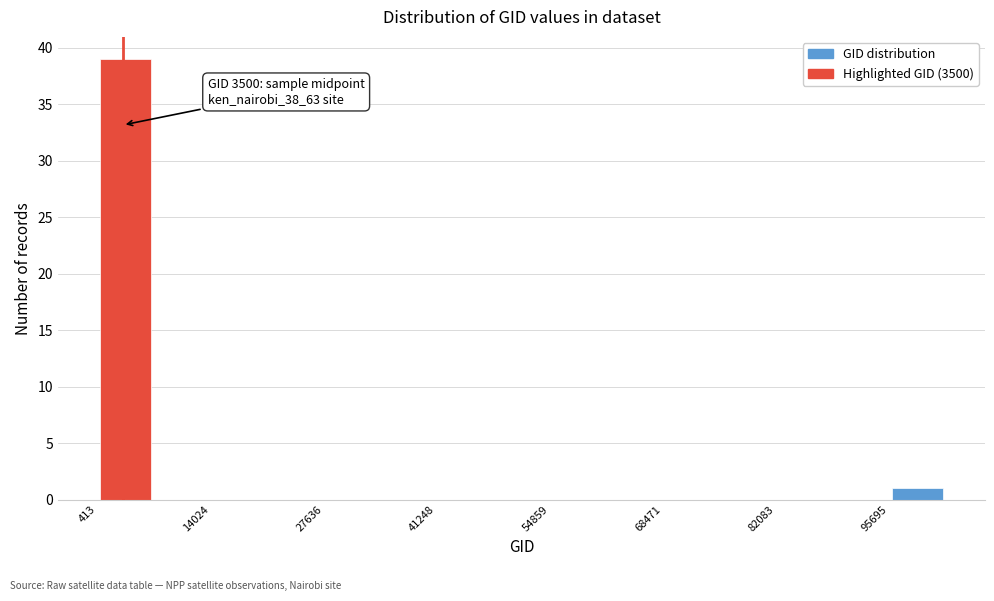

Around what value on the x-axis is the tallest bar? Give the approximate position of its centre, as read against the axis.

4000